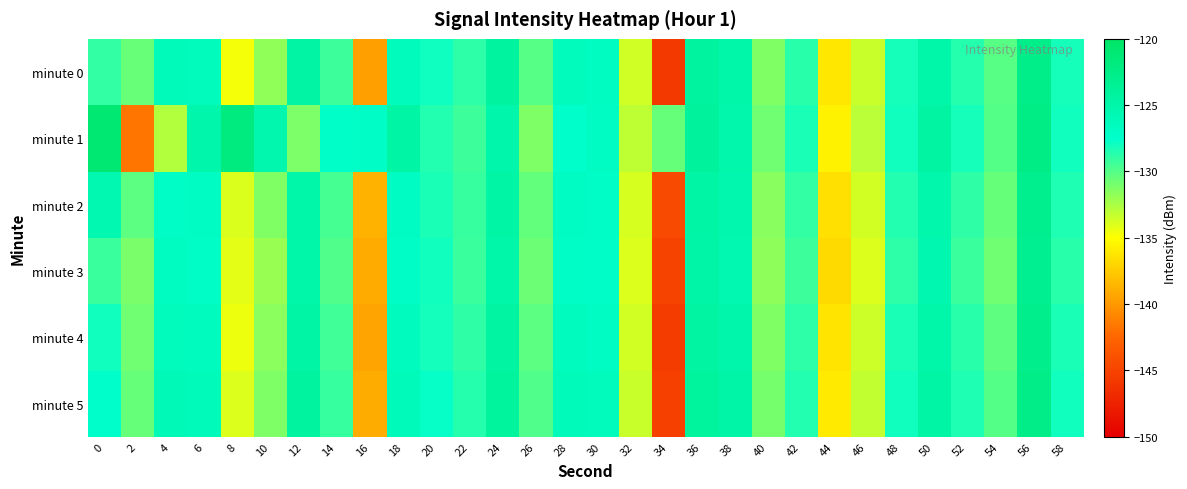

How many data points does each series have?

30